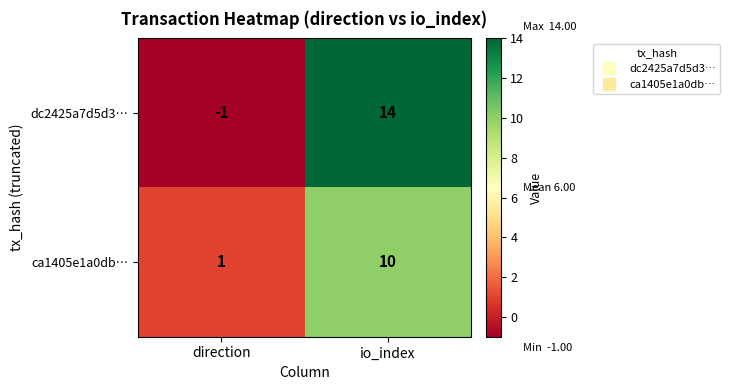

Reading left to right, transcribe all the data shown in this chart.

dc2425a7d5d3…: direction=-1	io_index=14
ca1405e1a0db…: direction=1	io_index=10